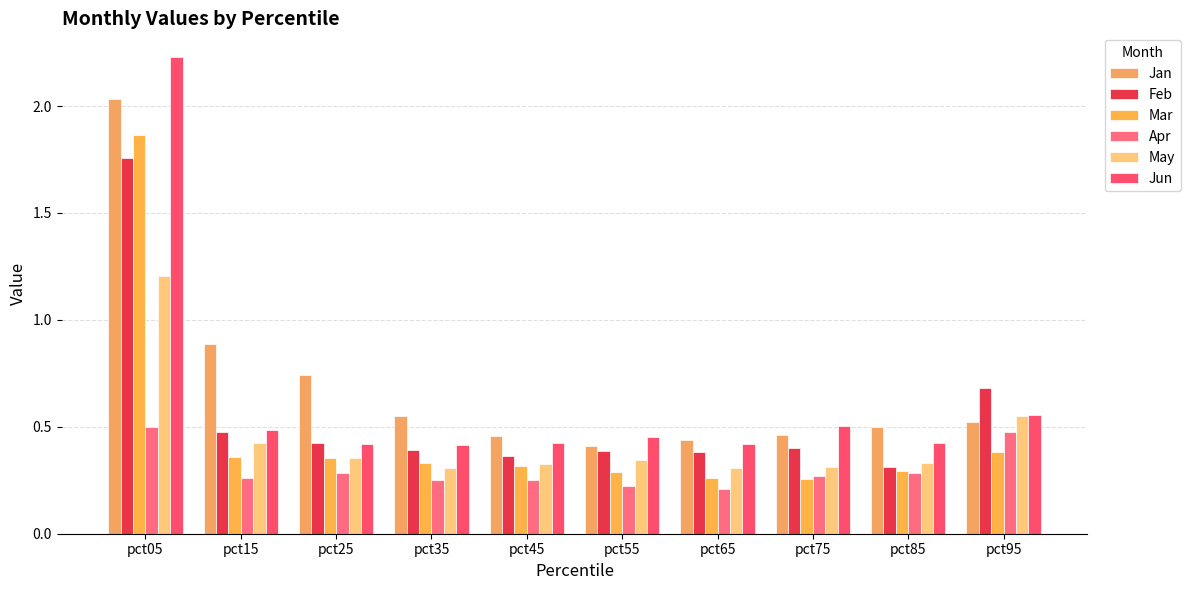

Which series has the widest spread of values?

Jun